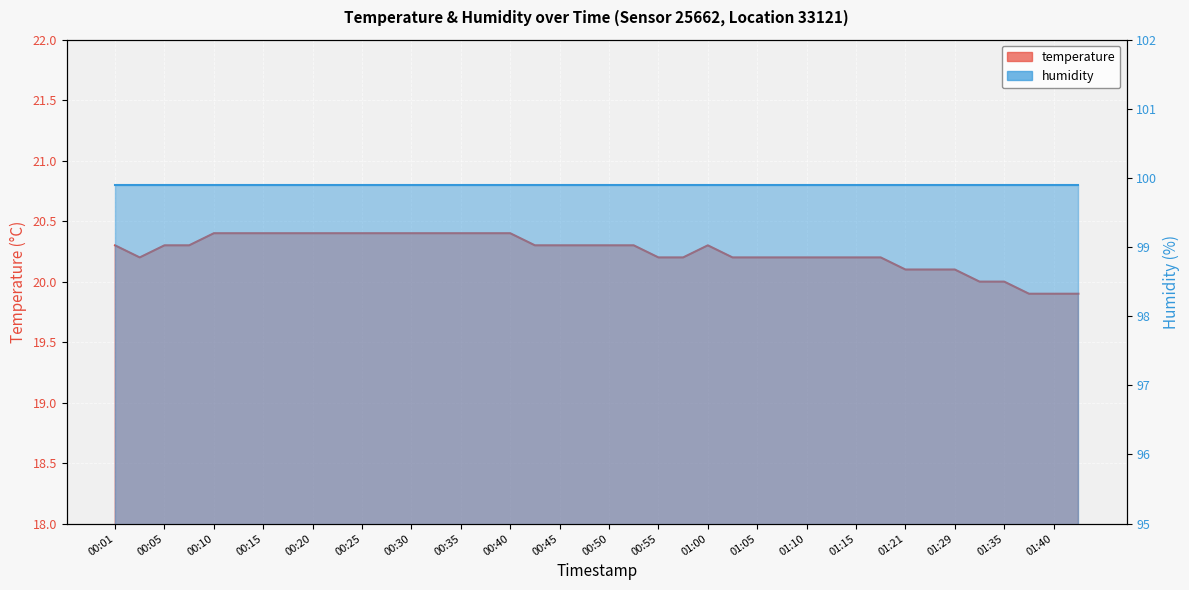

How many values are below 20?

3